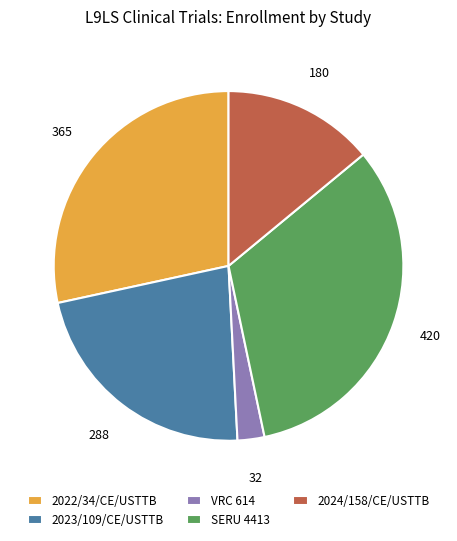

Does any single category account for the majority?

No